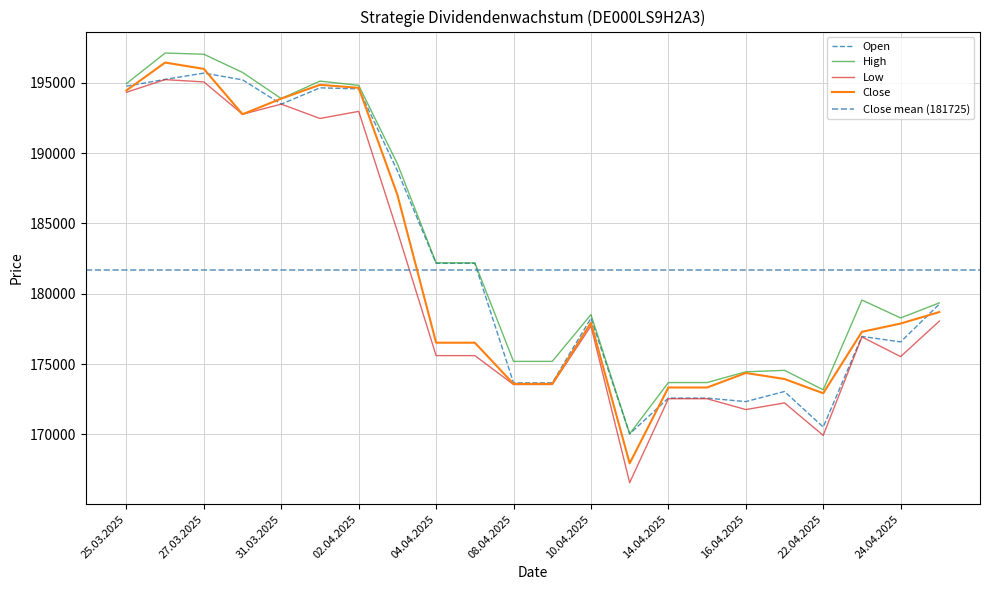

Reading left to right, list all the values displayed in this chart.

Open: 194757	195236	195685	195206	193479	194638	194565	188735	182166	182166	173668	173668	178265	170041	172585	172585	172335	173054	170527	176967	176579	179266
High: 194937	197111	197026	195731	193871	195117	194812	189240	182198	182198	175194	175194	178520	170045	173689	173689	174454	174557	173177	179556	178281	179354
Low: 194323	195221	195058	192761	193479	192460	192964	184438	175604	175604	173551	173551	177711	166574	172540	172540	171769	172242	169933	176931	175533	178059
Close: 194453	196434	195983	192761	193871	194851	194636	187032	176522	176522	173594	173594	177944	167946	173338	173338	174370	173942	172929	177295	177883	178703